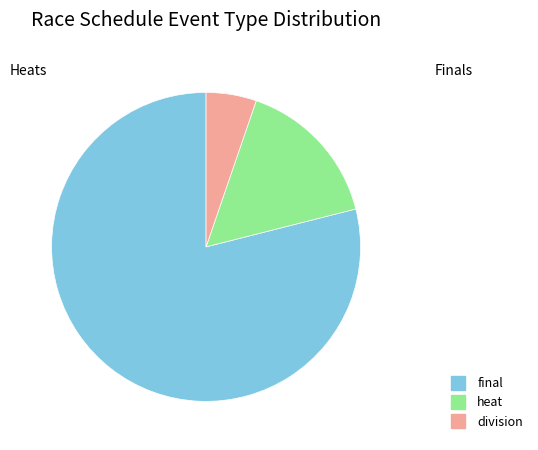

Does any single category account for the majority?

Yes